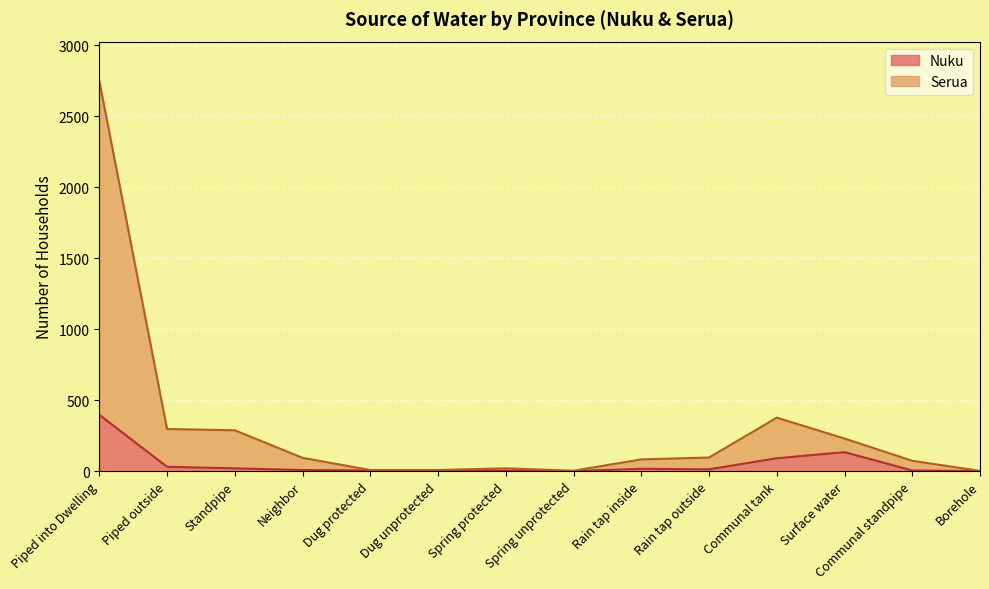

What is the difference between the Nuku values at Piped outside and Piped into Dwelling?

366